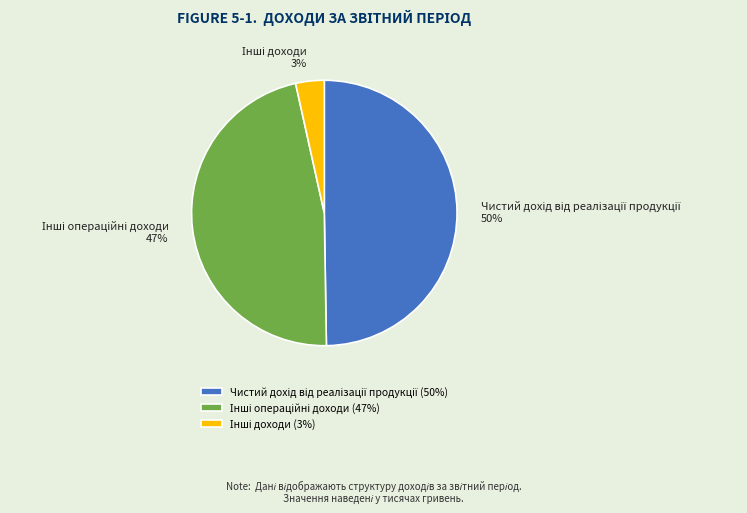

To the nearest percent, what is the average slice percentage?

33%